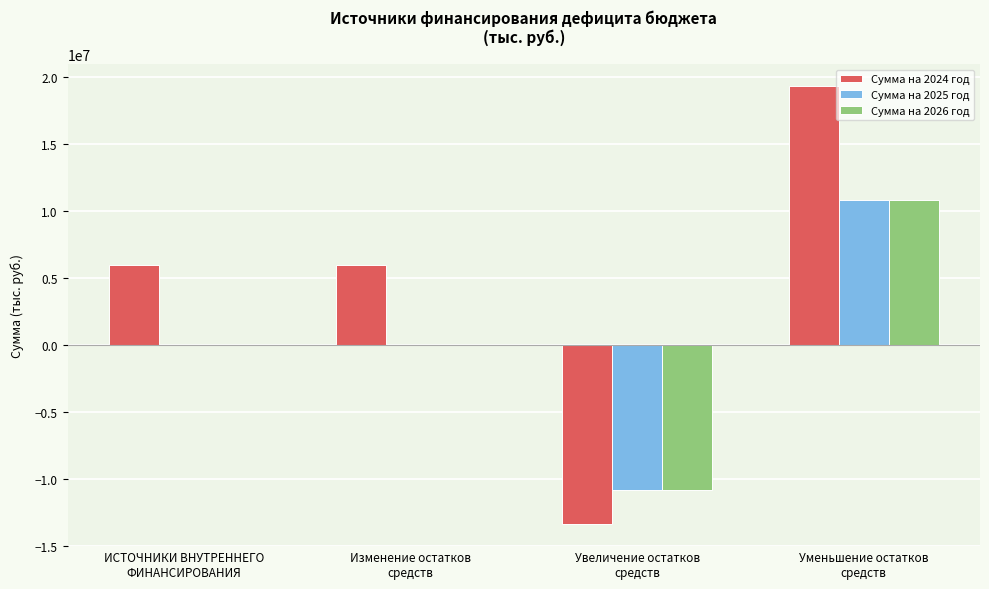

At which label does Сумма на 2025 год reach its peak?

Уменьшение остатков
средств